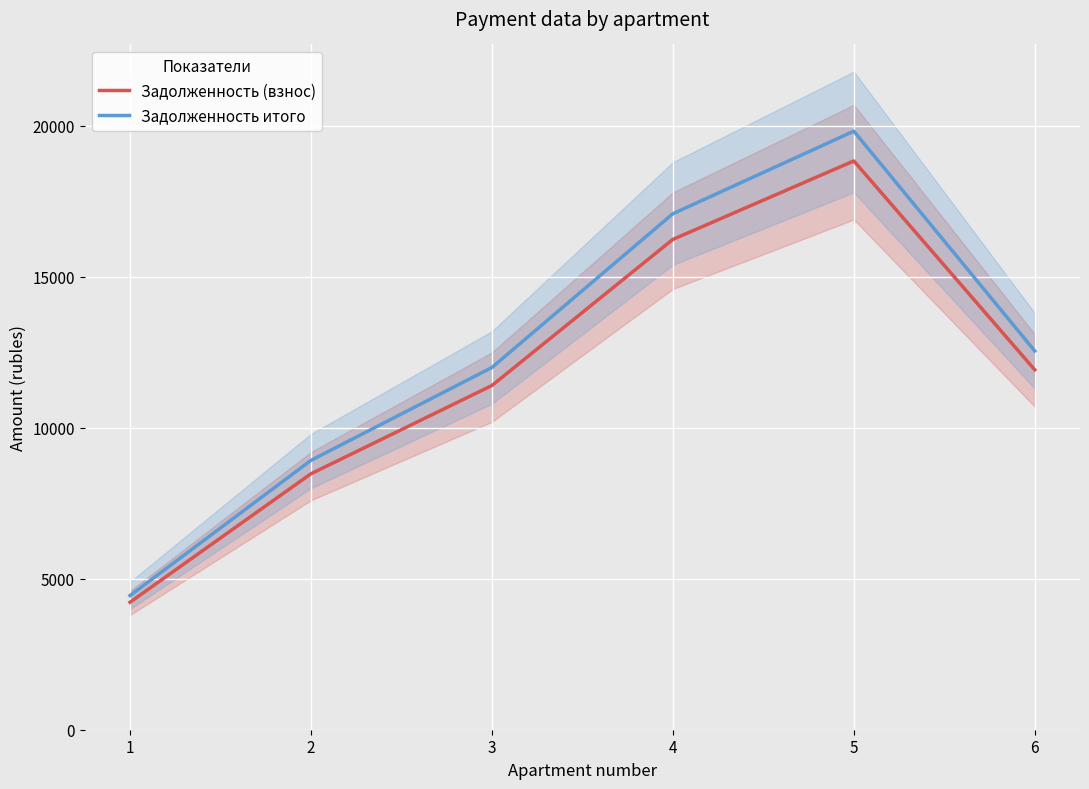

What is the sum of all Задолженность (взнос) values?

71107.6